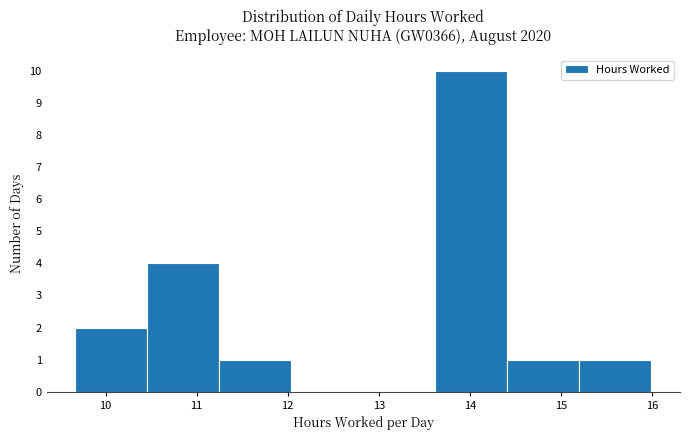

Reading left to right, transcribe this chart: for each bar, give the range it covers on the x-axis and its height. Neither the bar edges nor the heights are printed on the chart, so give them approximately, as read against the axes.

9.67 to 10.46: 2
10.46 to 11.25: 4
11.25 to 12.04: 1
12.04 to 12.83: 0
12.83 to 13.62: 0
13.62 to 14.41: 10
14.41 to 15.20: 1
15.20 to 15.99: 1